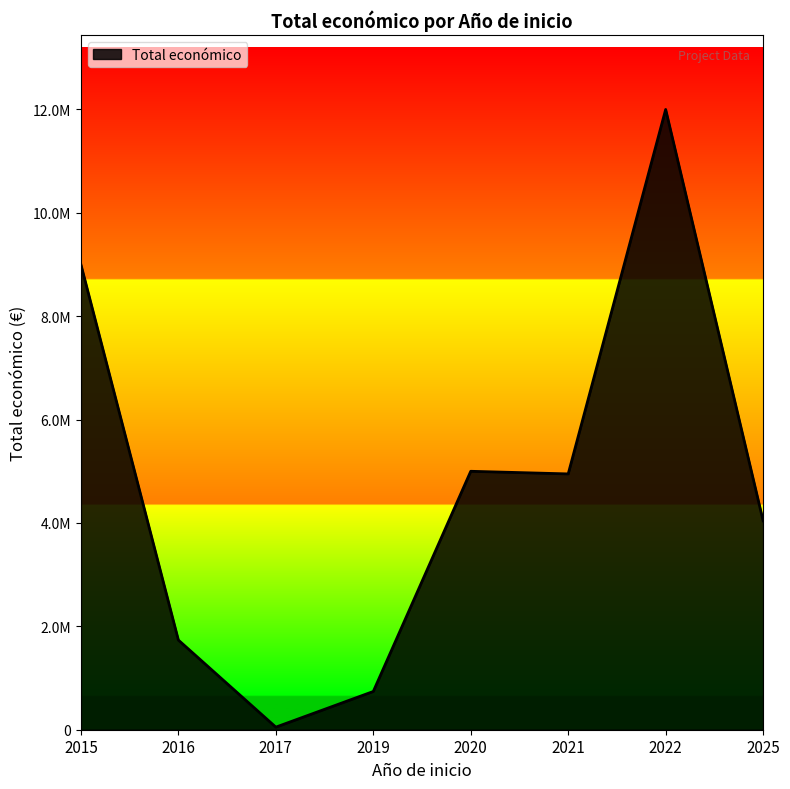

Is this an area chart (filled region under the line)?

Yes